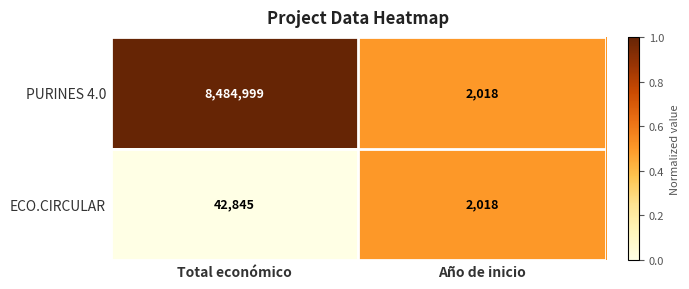

The PURINES 4.0 series shows 2018 at Año de inicio. True or false?

True